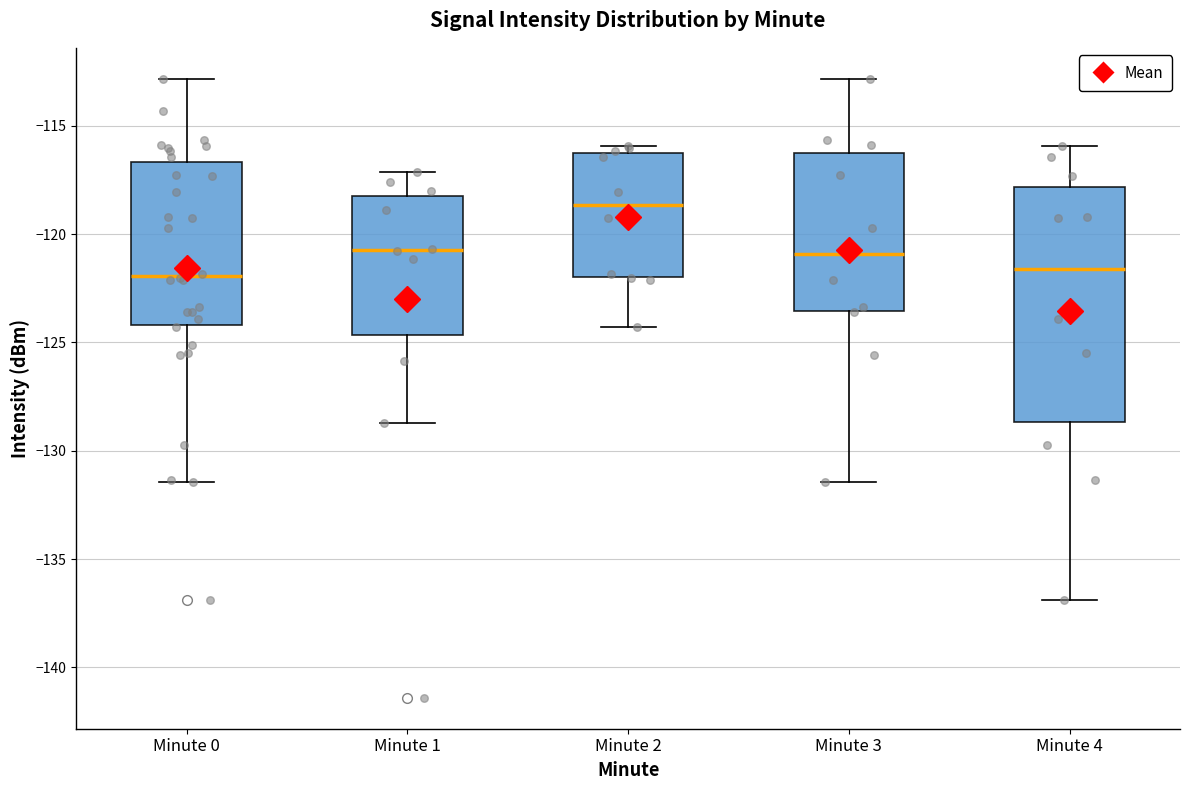

Reading left to right, read every box against the y-axis: the position of its median line, the range the box covers, and the ends of its whiskers. The values are not printed on the chart, so give them approximately, as read against the axis.

Minute 0: median -122.0, box -124.0 to -116.5, whiskers -131.5 to -113.0
Minute 1: median -120.5, box -124.5 to -118.0, whiskers -128.5 to -117.0
Minute 2: median -118.5, box -122.0 to -116.5, whiskers -124.5 to -116.0
Minute 3: median -121.0, box -123.5 to -116.0, whiskers -131.5 to -113.0
Minute 4: median -121.5, box -128.5 to -118.0, whiskers -137.0 to -116.0